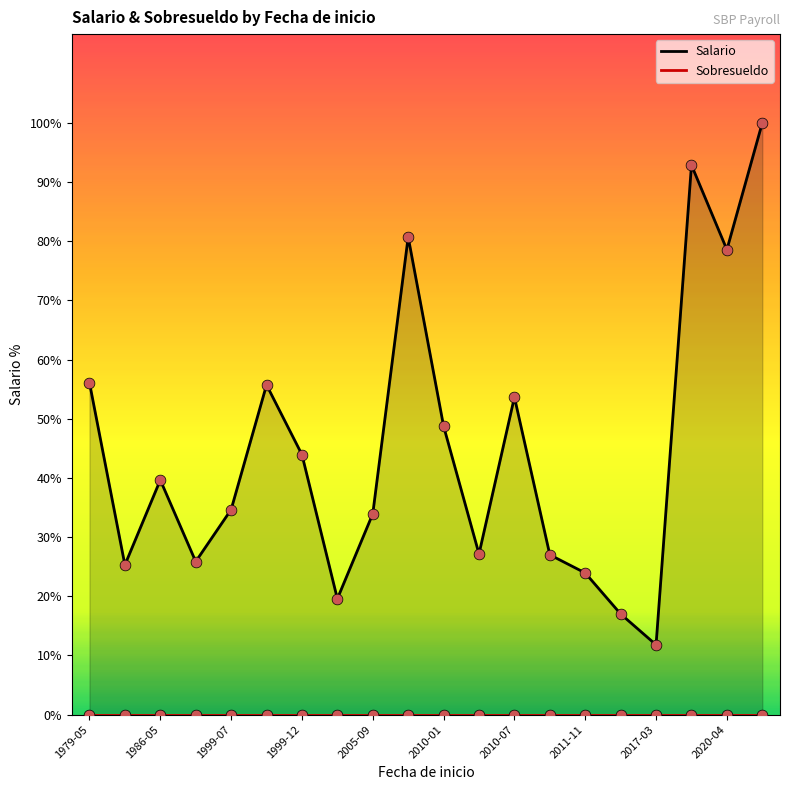

At how many categories does at least one series exceed 1872?

14